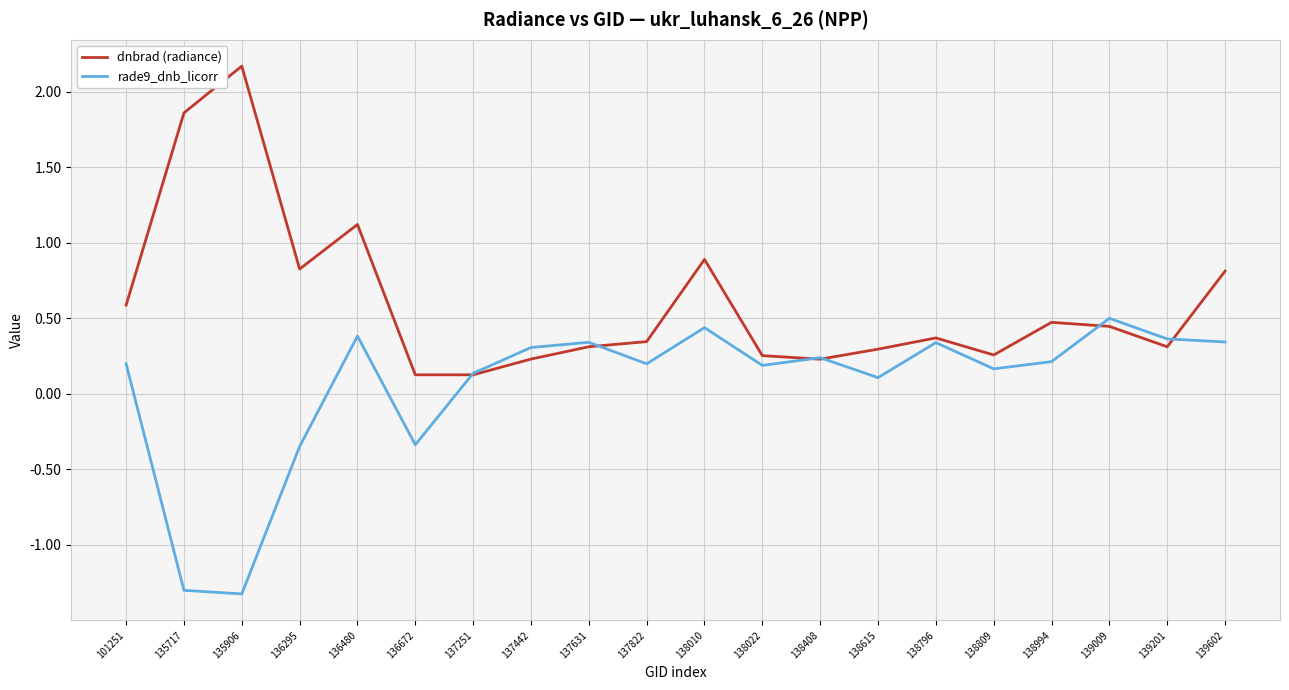

What is the total value across all series at 136672?

-0.2